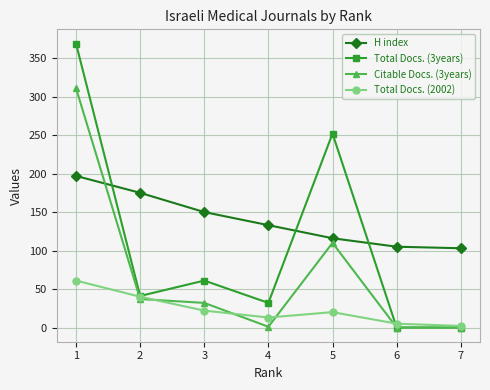

What is the greatest value displayed?

369